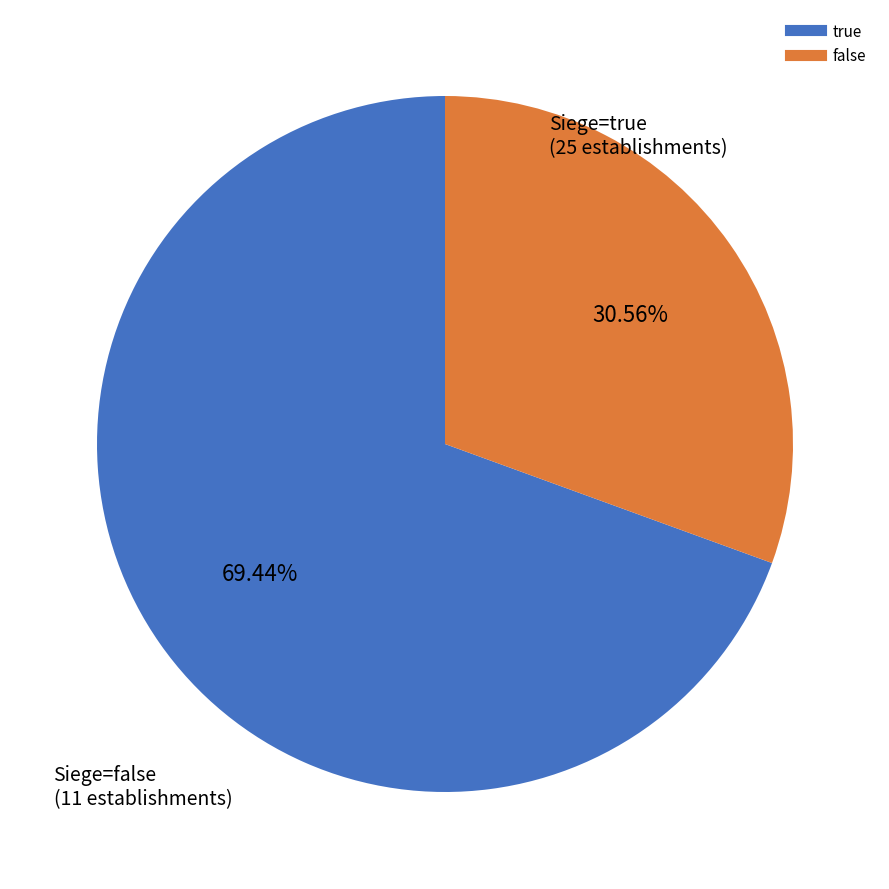

Which category has the smallest portion of the pie?

false